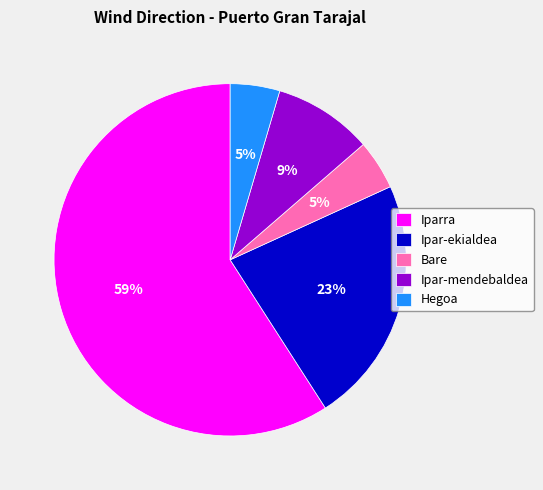

How many segments does this pie chart have?

5